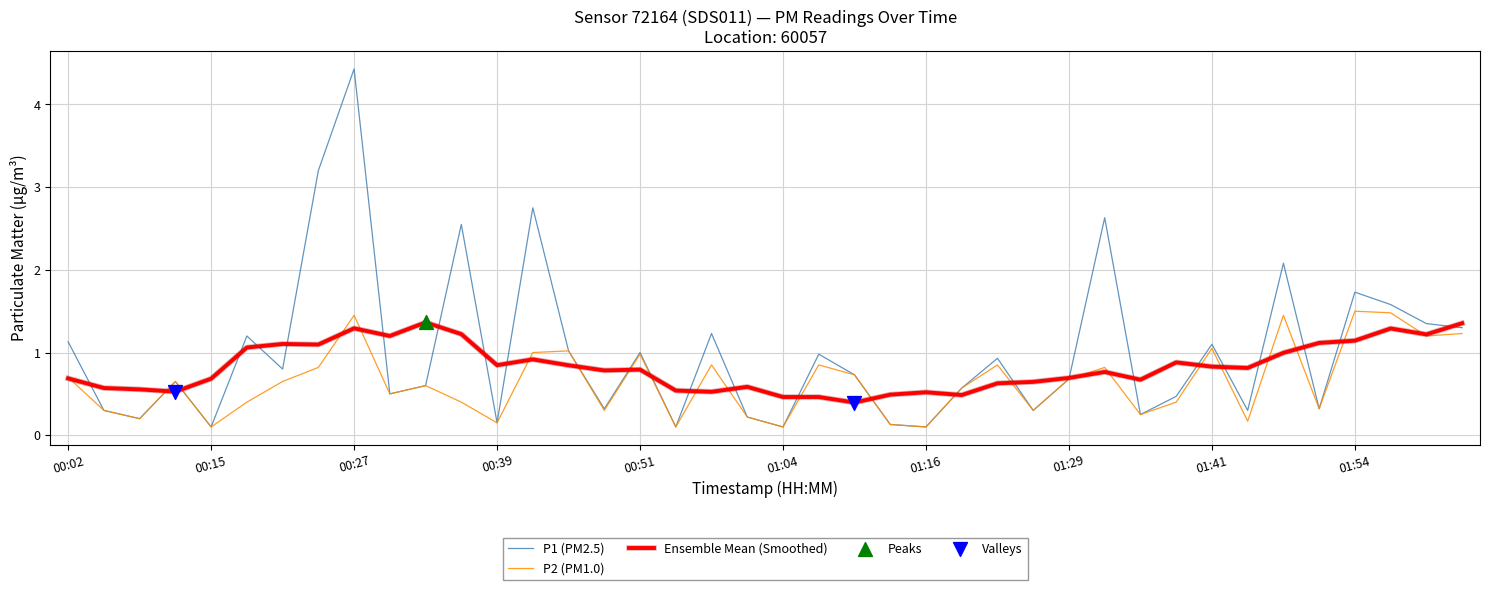

Which series has the largest range (max minus min)?

P1 (PM2.5)